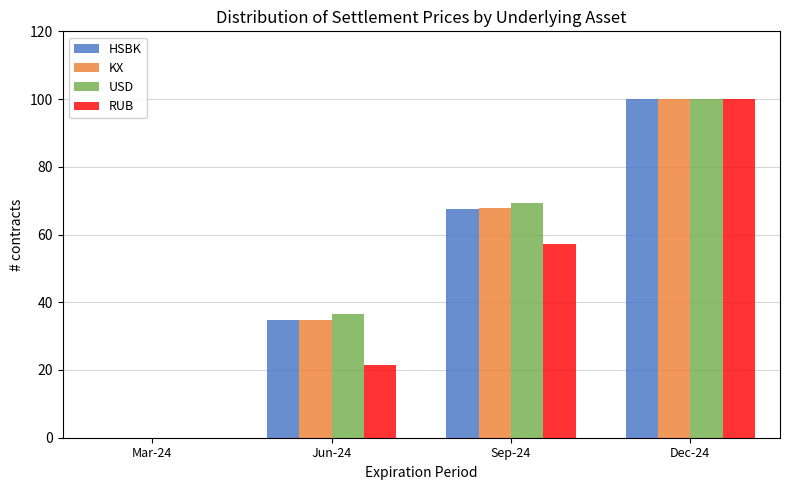

Reading right to left, extract all data points from this chart.

HSBK: Dec-24=100.0	Sep-24=67.7	Jun-24=34.8	Mar-24=0.0
KX: Dec-24=100.0	Sep-24=67.7	Jun-24=34.8	Mar-24=0.0
USD: Dec-24=100.0	Sep-24=69.4	Jun-24=36.7	Mar-24=0.0
RUB: Dec-24=100.0	Sep-24=57.1	Jun-24=21.4	Mar-24=0.0